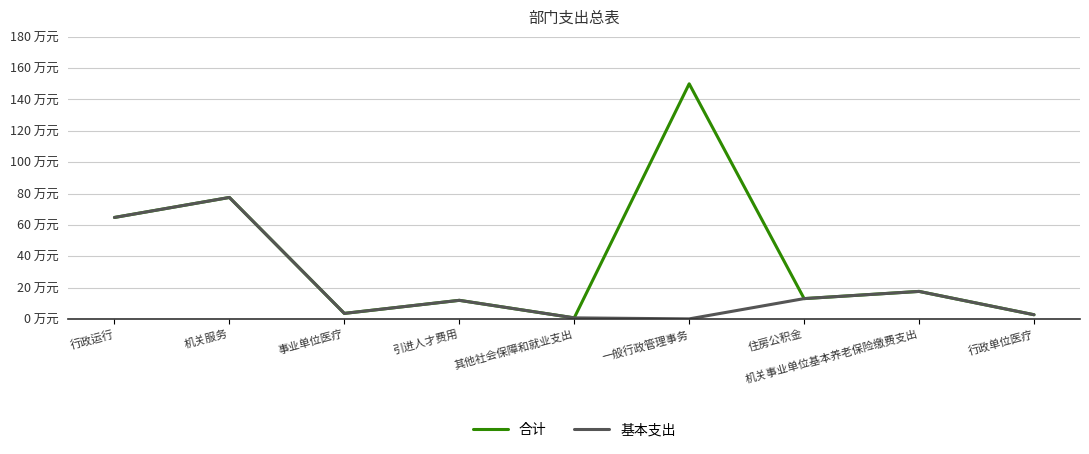

At which label does 合计 reach its peak?

一般行政管理事务